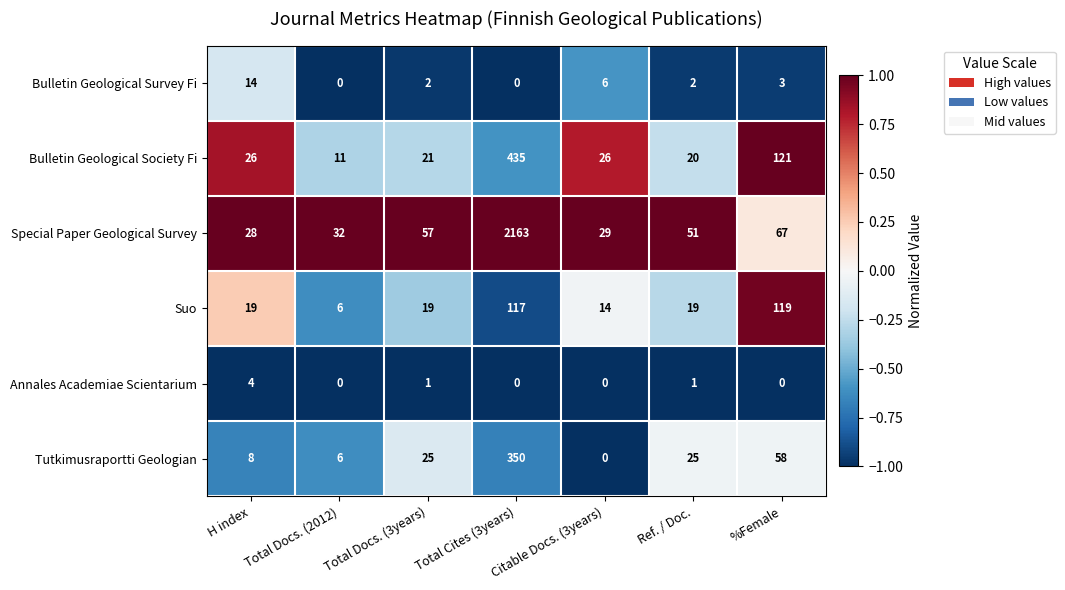

The Suo series shows 1 at Total Docs. (2012). True or false?

False